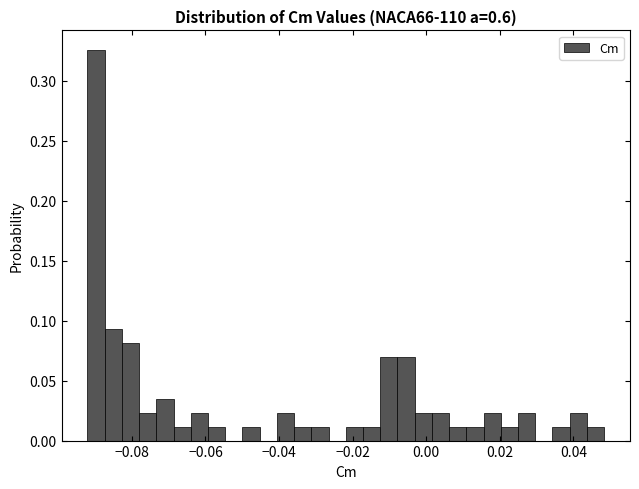

Around what value on the x-axis is the tallest bar? Give the approximate position of its centre, as read against the axis.

-0.090